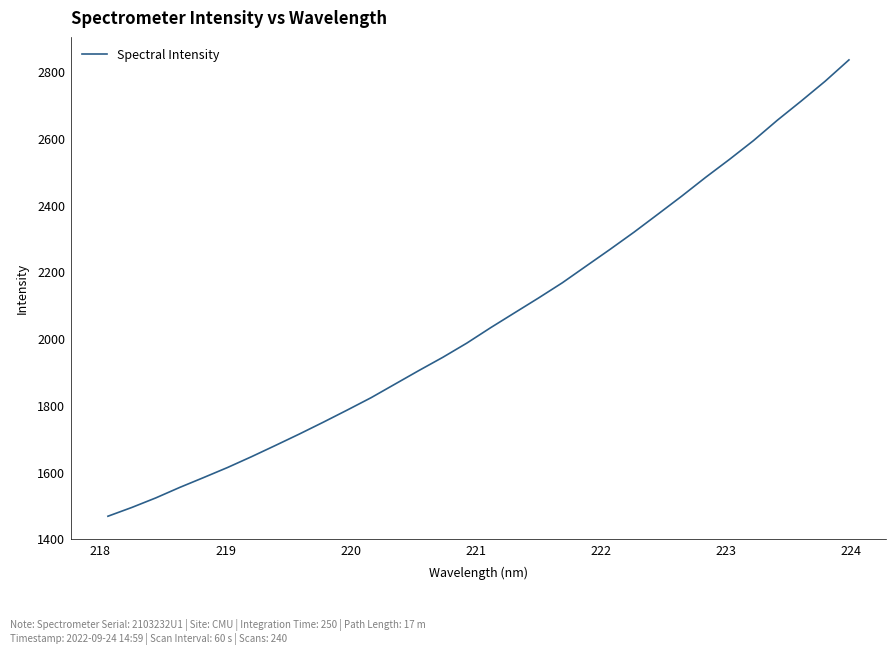

What is the difference between the maximum and minimum values?

1367.0